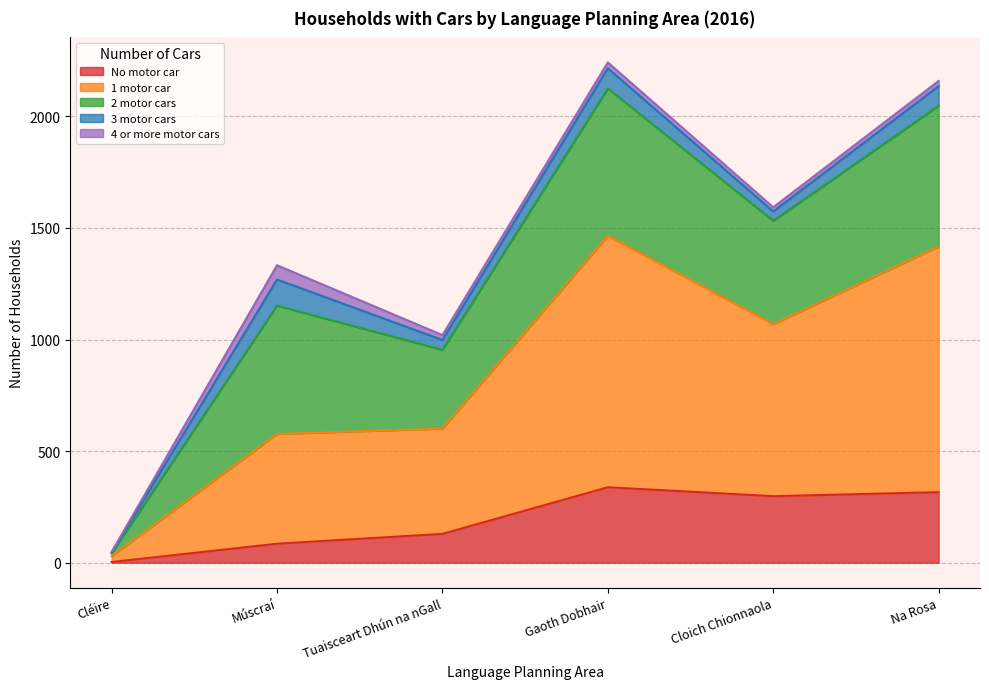

At Múscraí, list the series in order from smallest to largest.

4 or more motor cars, No motor car, 3 motor cars, 1 motor car, 2 motor cars